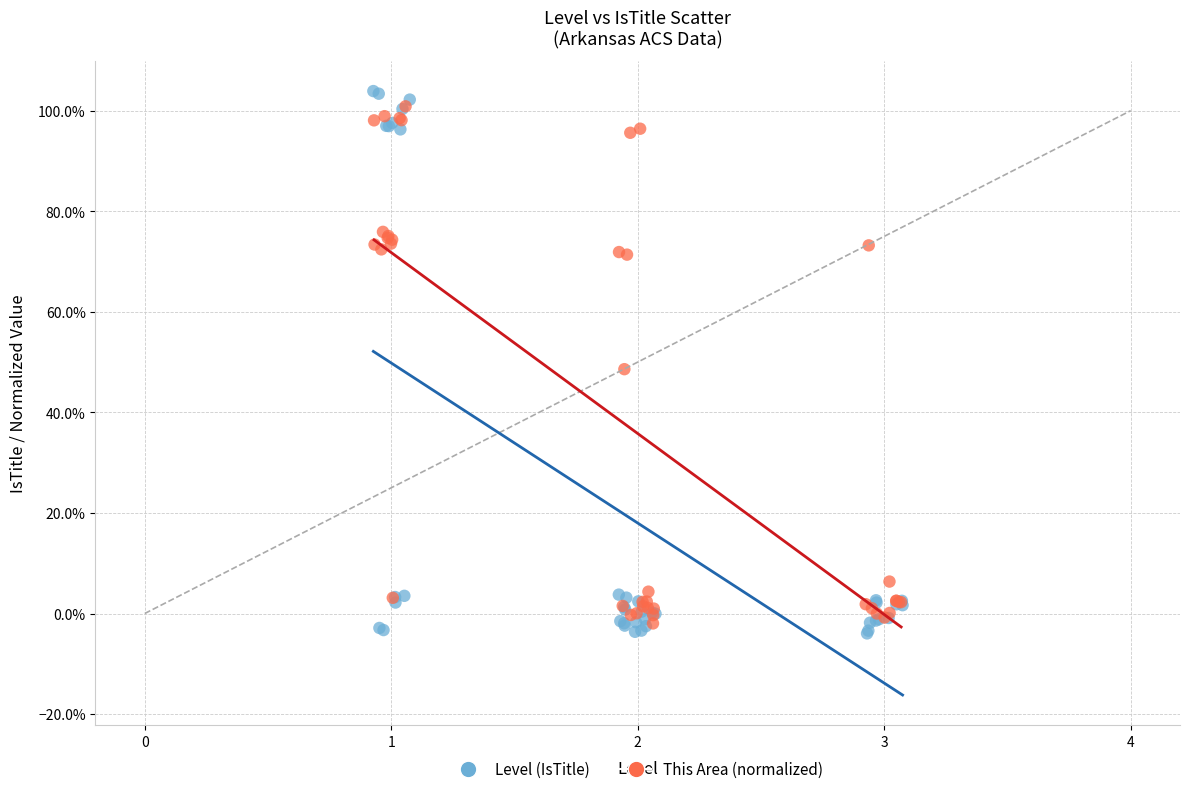

Which series has the largest Y range (max minus min)?

Level (IsTitle)